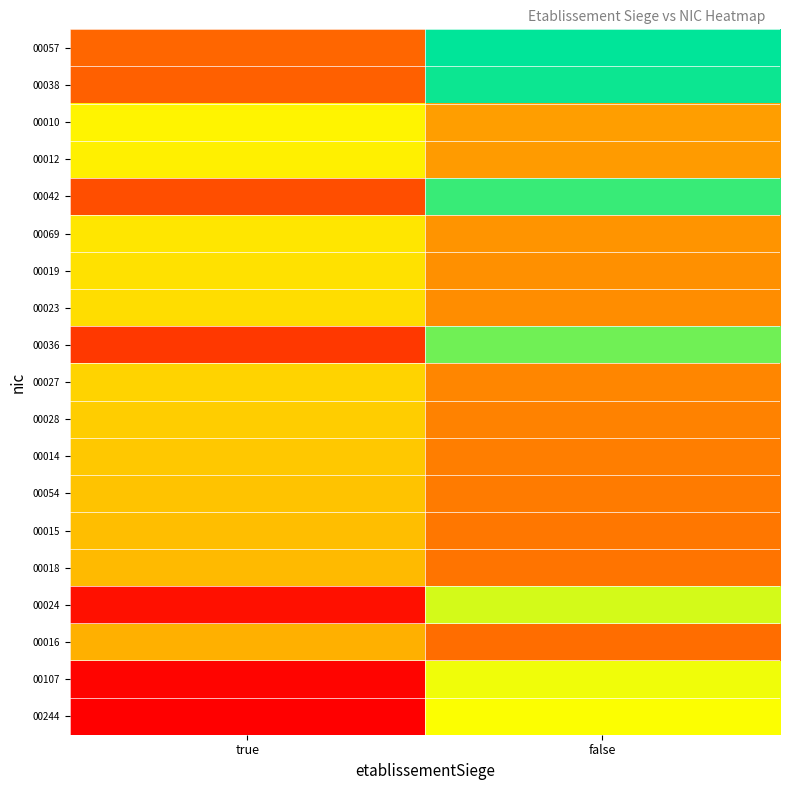

What is the spread (max minus min) of values at false?

0.7